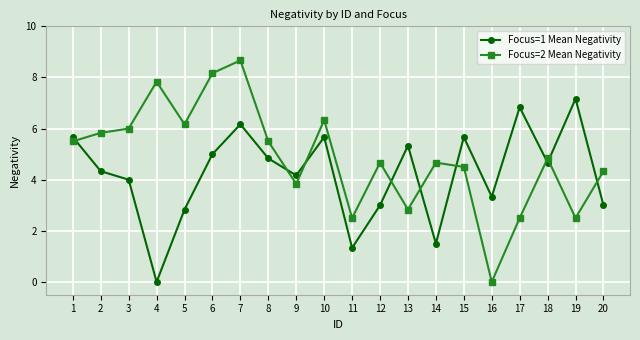

Rank the series by their maximum value, from highest to lowest.

Focus=2 Mean Negativity, Focus=1 Mean Negativity